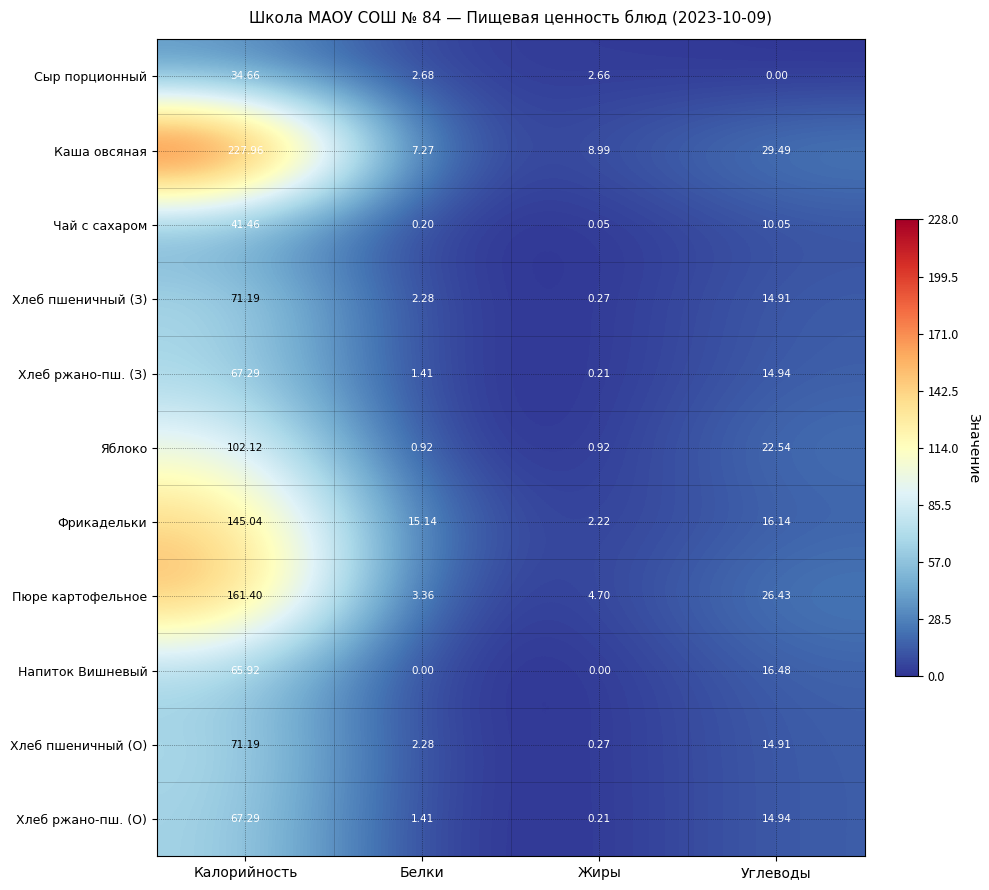

Which series changed the most between Жиры and Углеводы?

Пюре картофельное